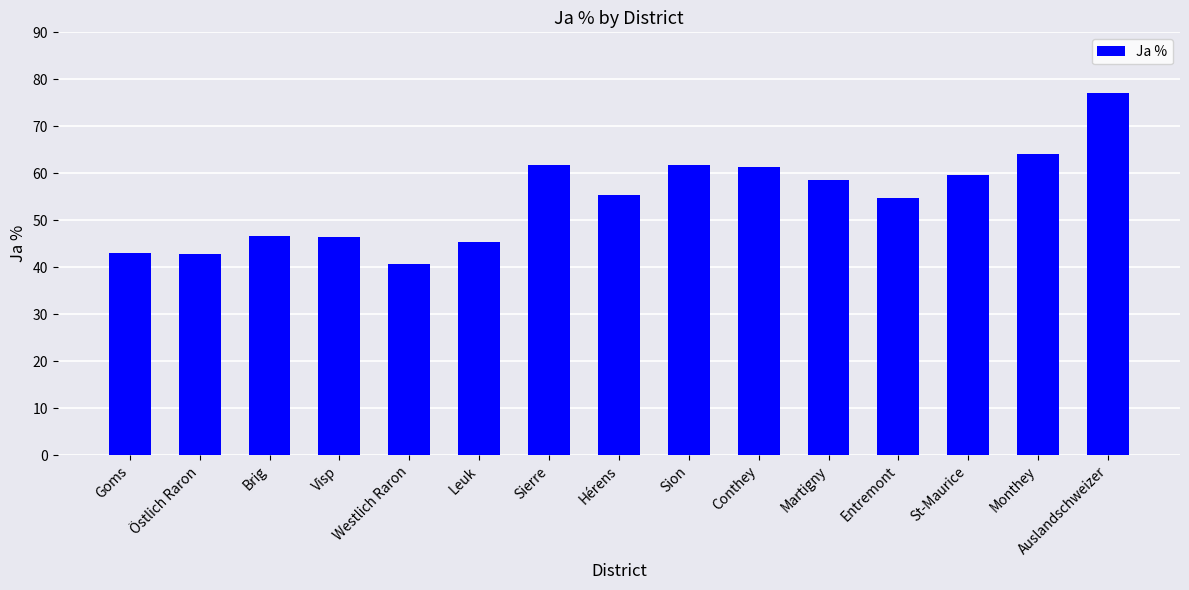

What is the label of the 10th bar from the right?

Leuk